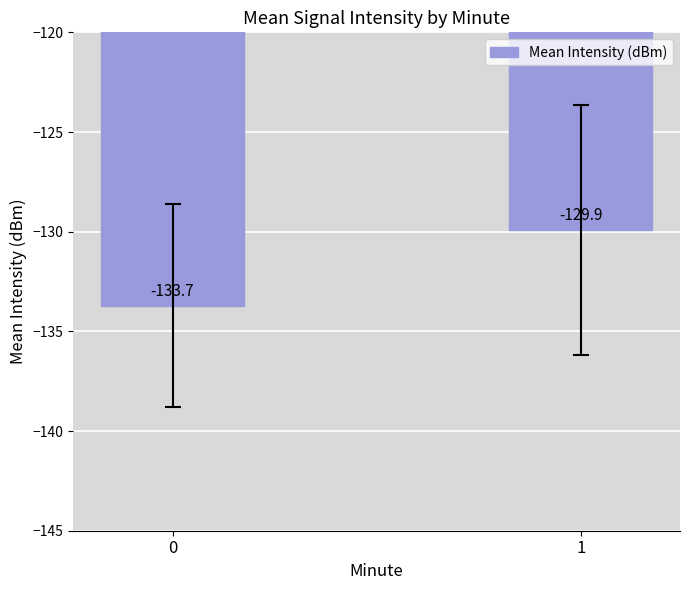

The chart shows a value of -51.5 at 0. True or false?

False